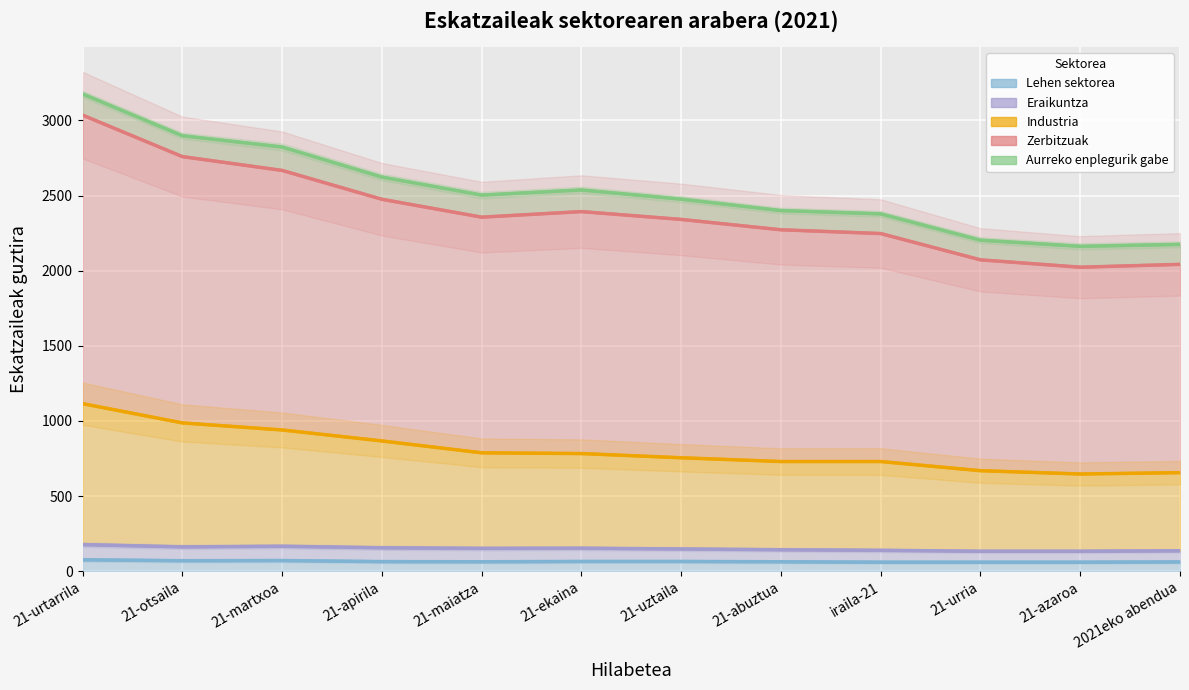

True or false: Industria and Zerbitzuak cross at least once.

False